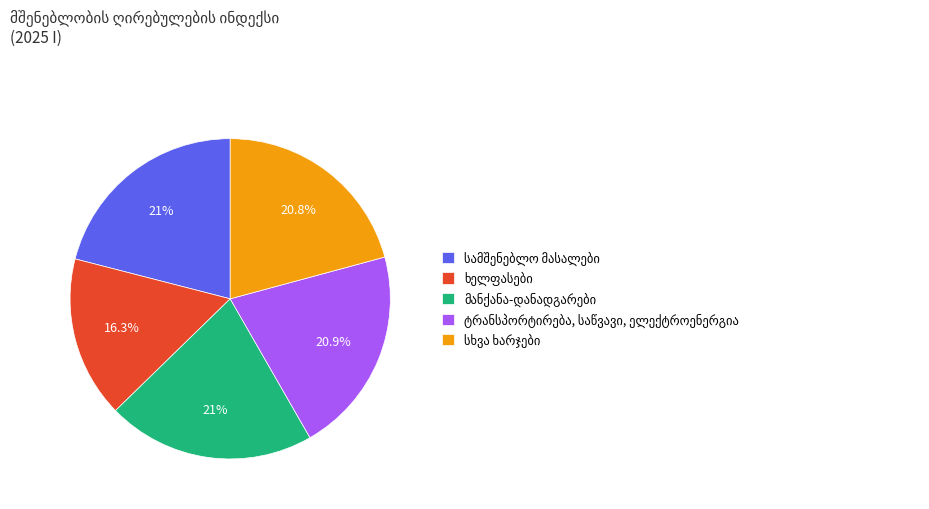

Does any single category account for the majority?

No